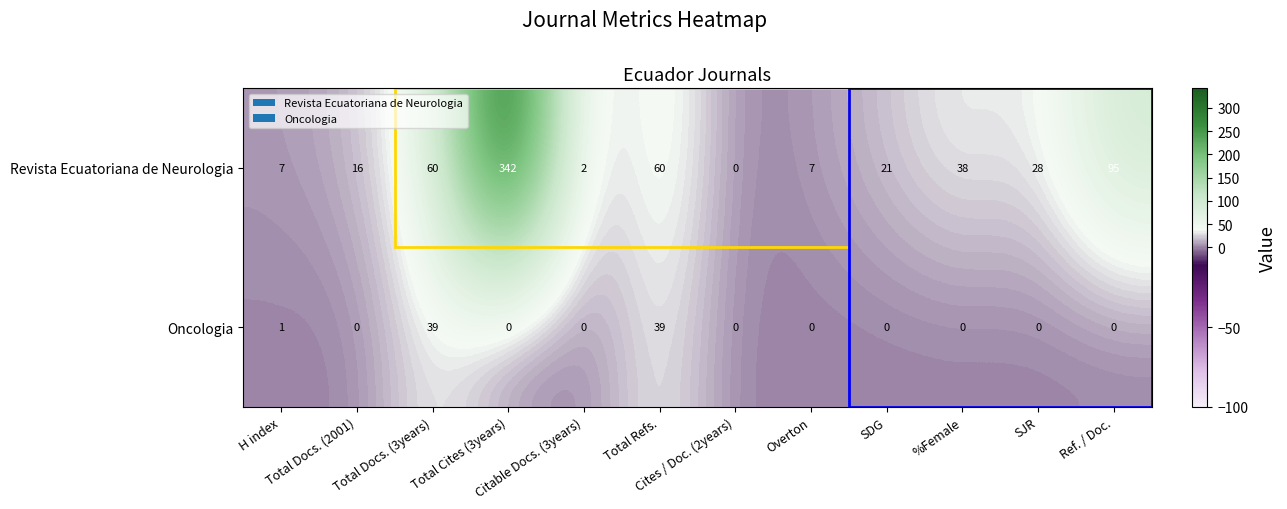

What is the average value of the Revista Ecuatoriana de Neurologia series?

56